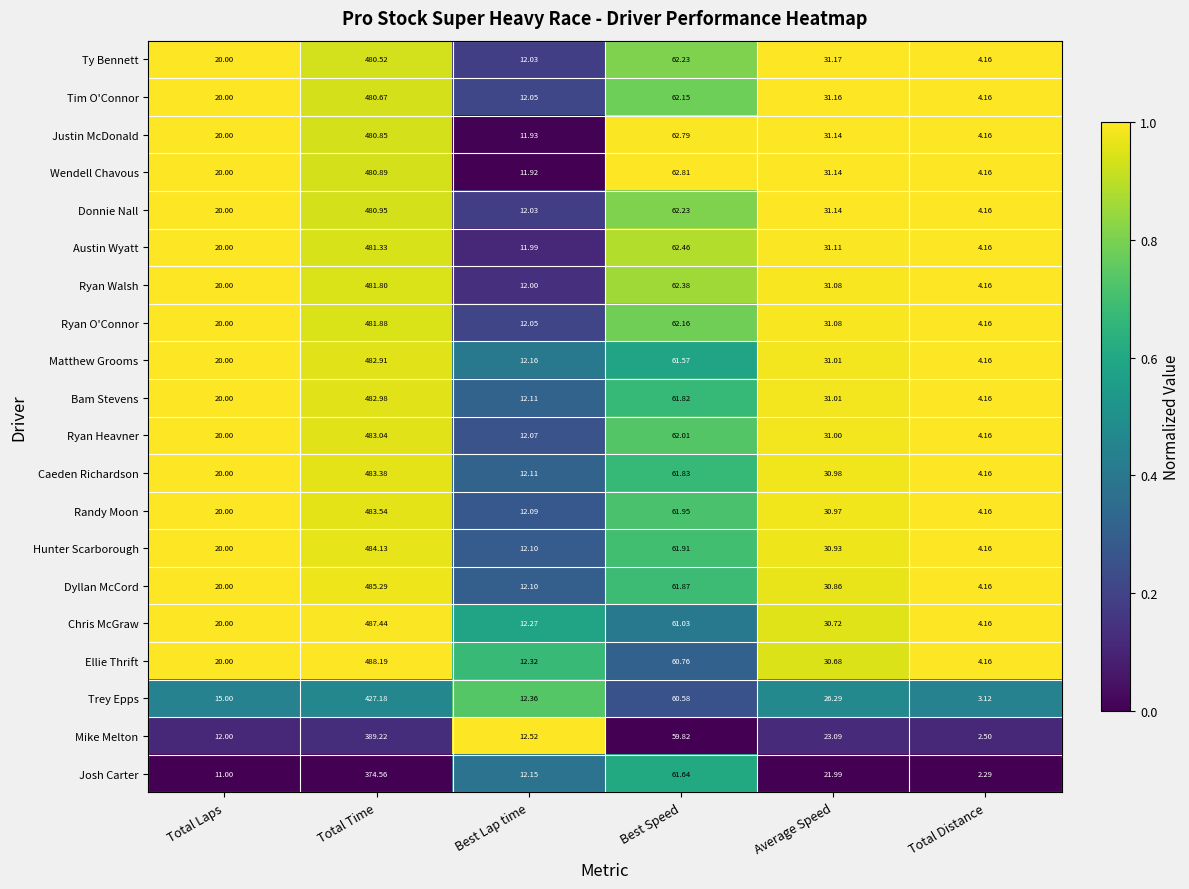

List the labels in order of Ryan Heavner value, largest first.

Total Time, Best Speed, Average Speed, Total Laps, Best Lap time, Total Distance